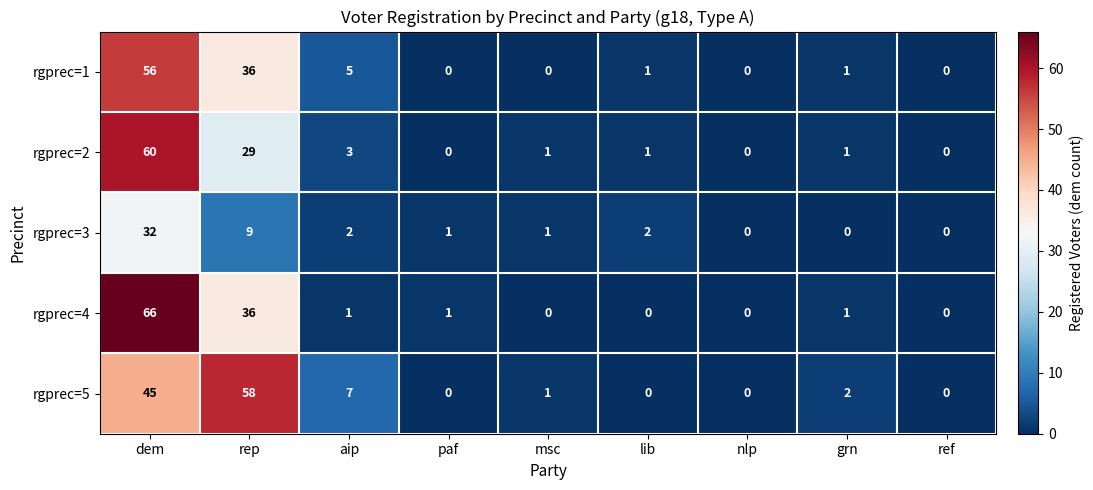

What is the spread (max minus min) of values at paf?

1